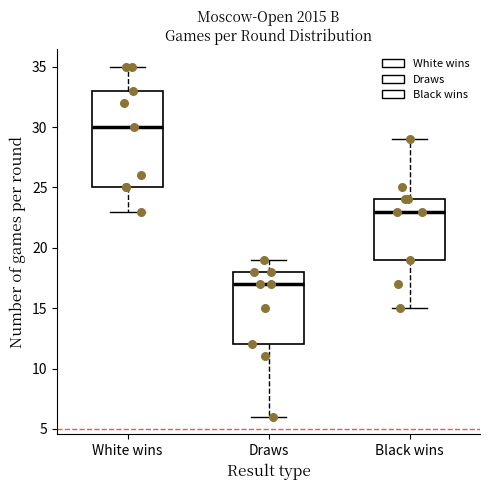

Reading left to right, read every box against the y-axis: the position of its median line, the range the box covers, and the ends of its whiskers. The values are not printed on the chart, so give them approximately, as read against the axis.

White wins: median 30, box 25 to 33, whiskers 23 to 35
Draws: median 17, box 12 to 18, whiskers 6 to 19
Black wins: median 23, box 19 to 24, whiskers 15 to 29